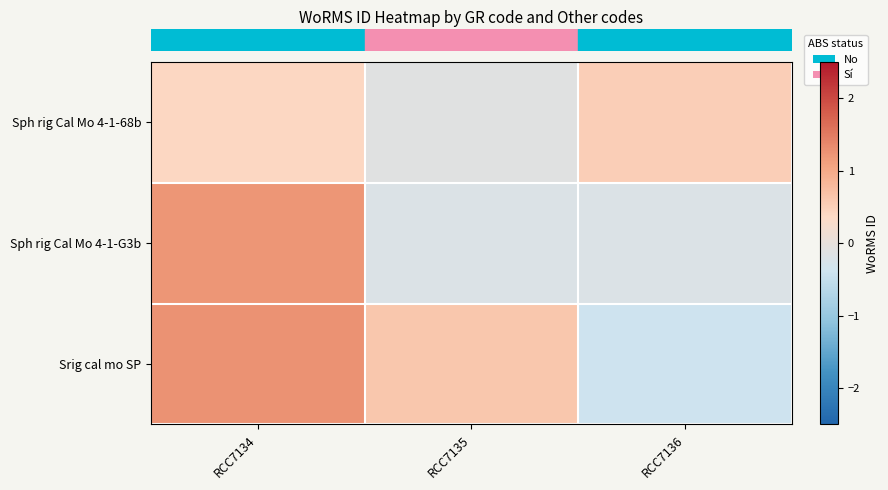

Which series has the widest spread of values?

row_2